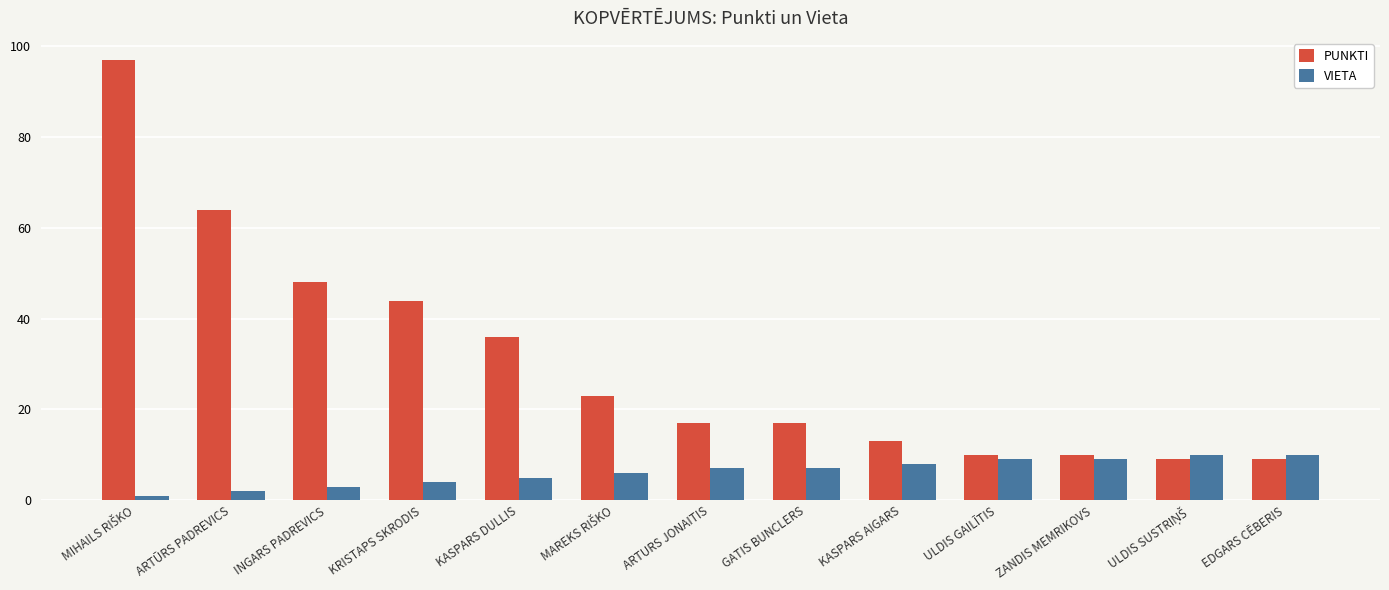

Rank the series at ZANDIS MEMRIKOVS from highest to lowest value.

PUNKTI, VIETA